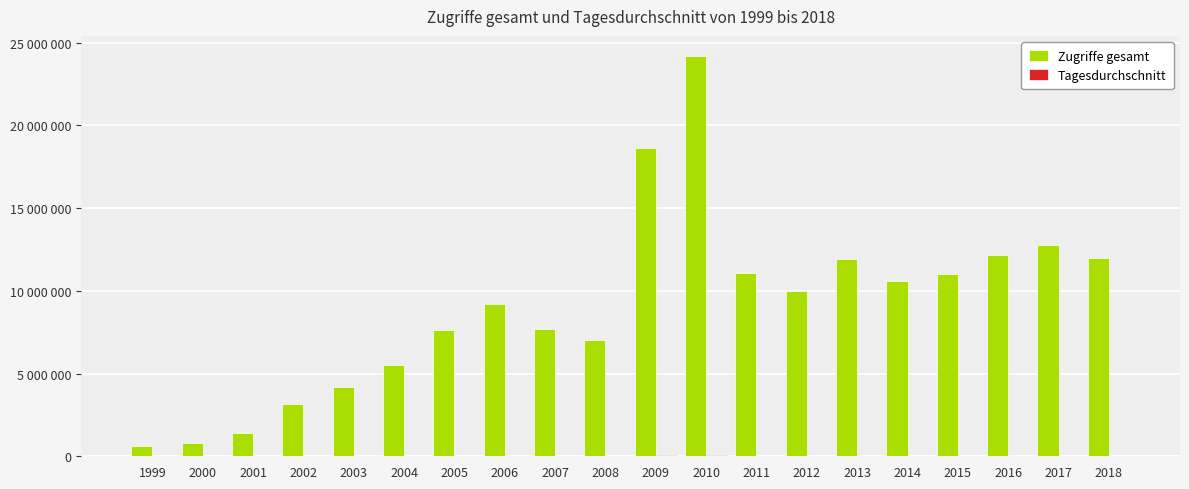

At how many categories does at least one series exceed 20167732?

1